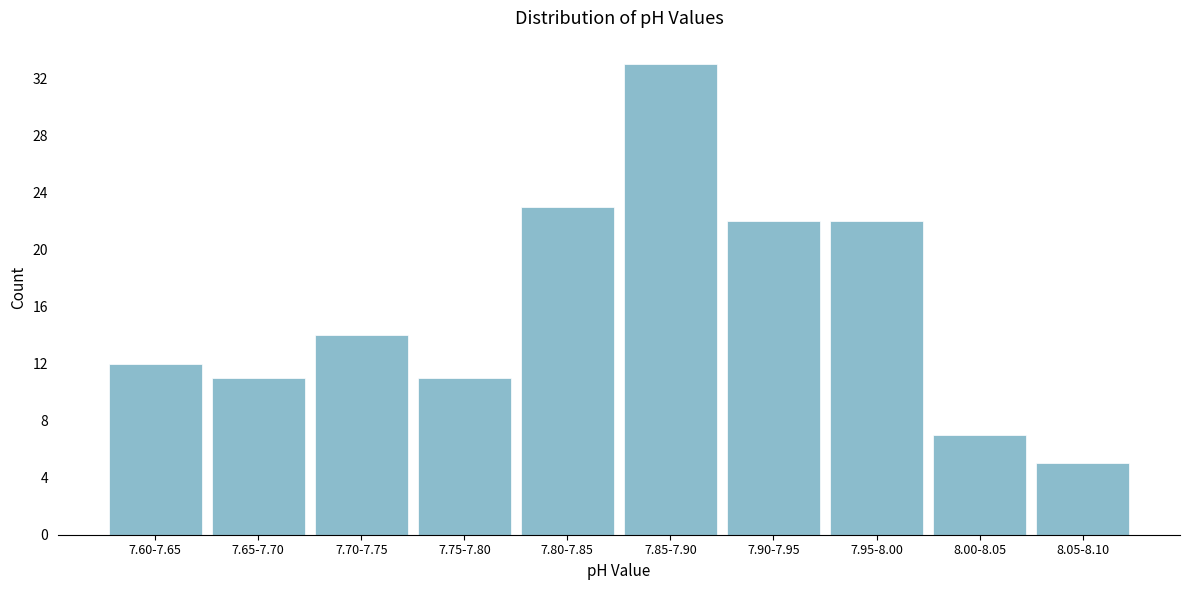

Reading right to left, what are all the values shown in this chart?

8.05-8.10=5	8.00-8.05=7	7.95-8.00=22	7.90-7.95=22	7.85-7.90=33	7.80-7.85=23	7.75-7.80=11	7.70-7.75=14	7.65-7.70=11	7.60-7.65=12